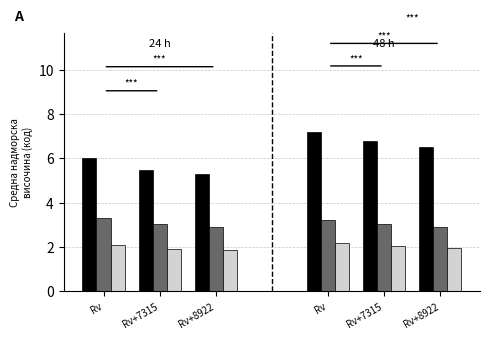

At how many categories does at least one series exceed 6?

3